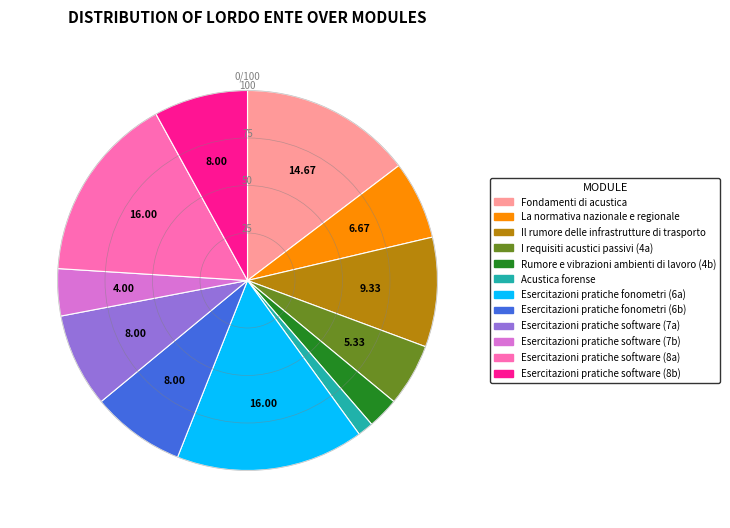

Which slice is the smallest?

Acustica forense